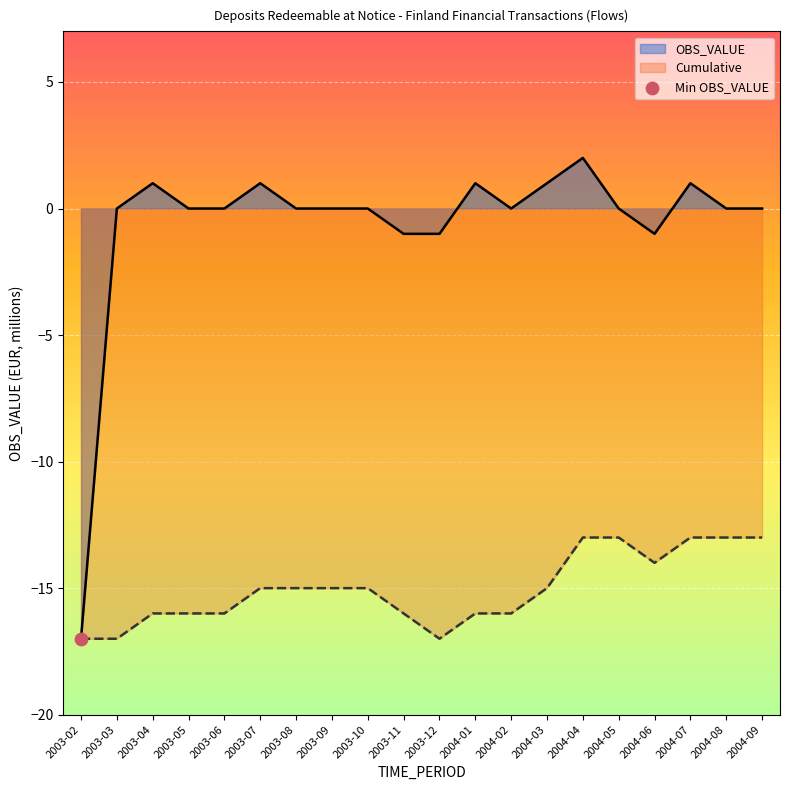

Is the value of OBS_VALUE at 2003-11 greater than the value of Cumulative at 2003-06?

Yes